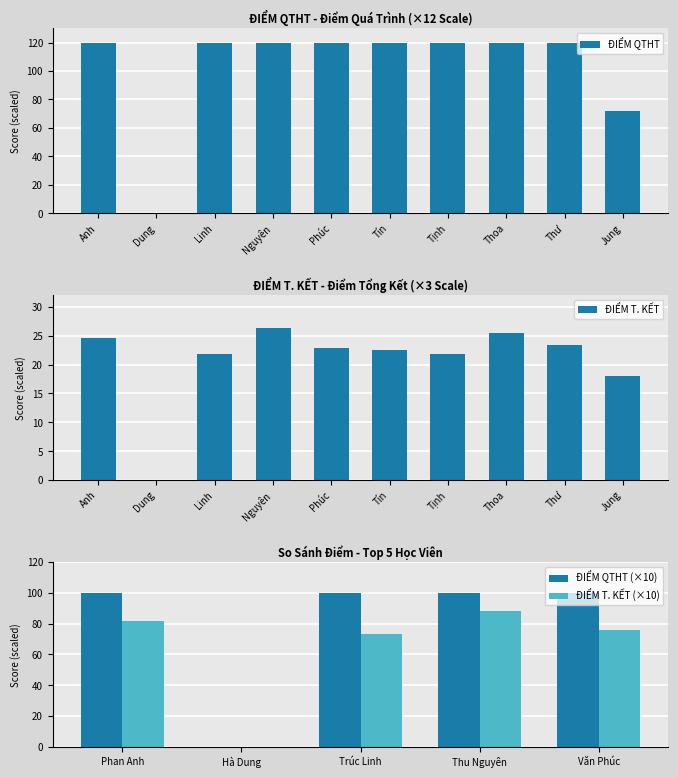

What is the highest value of the ĐIỂM QTHT series?

120